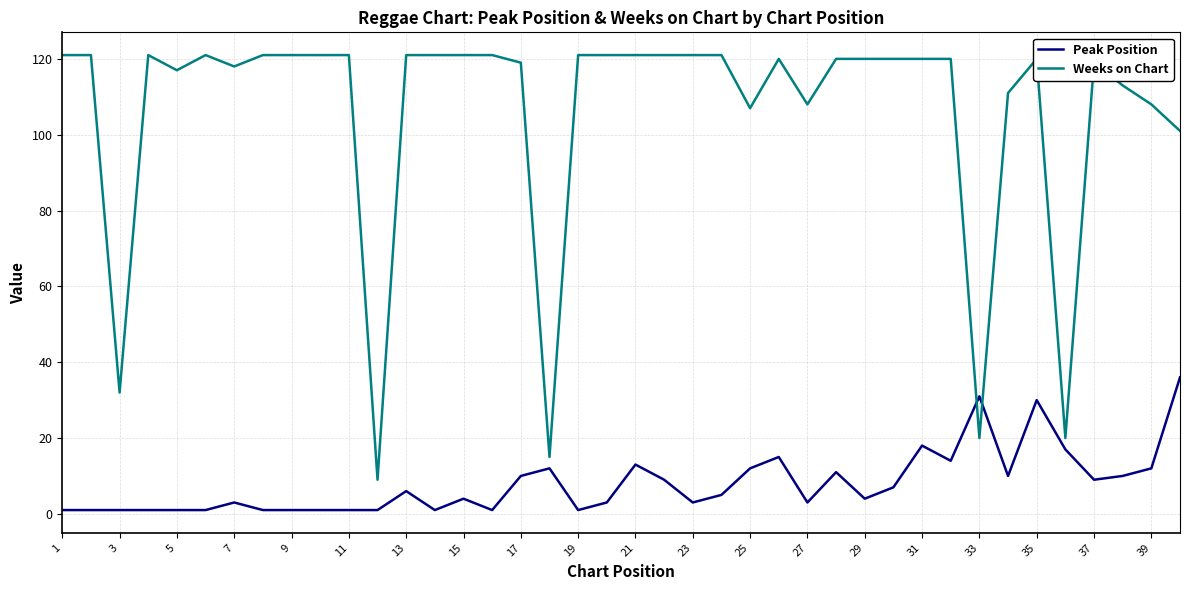

True or false: Peak Position has more than 1 interior local peaks.

True